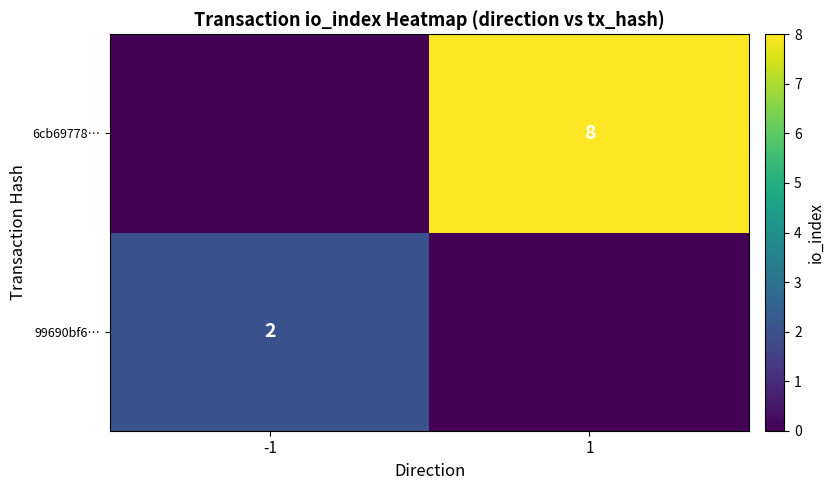

The 99690bf6… series shows 2 at -1. True or false?

True